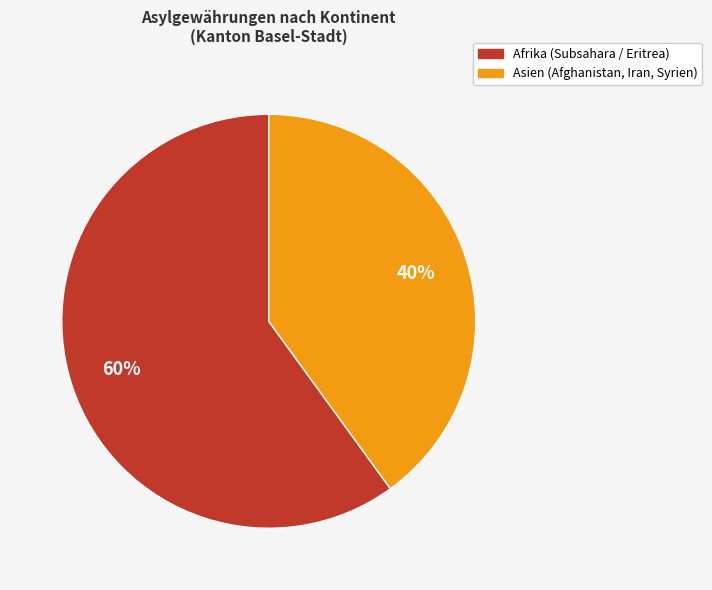

To the nearest percent, what is the difference between the largest and smallest slice percentages?

20%